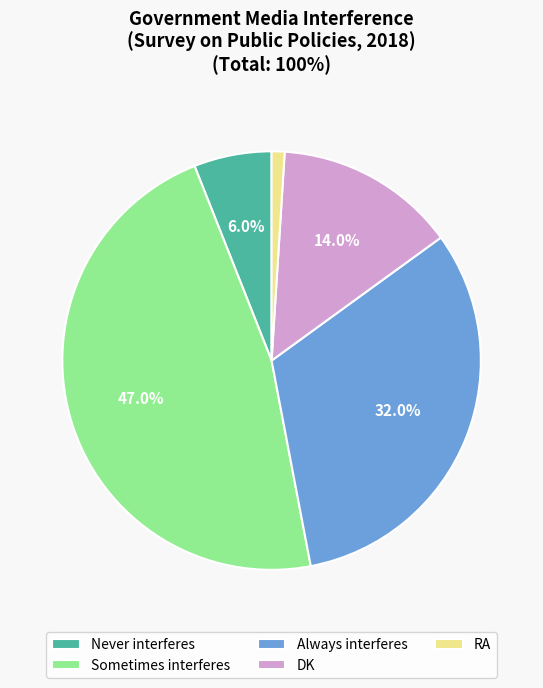

What percentage is NOT represented by DK?

86.0%